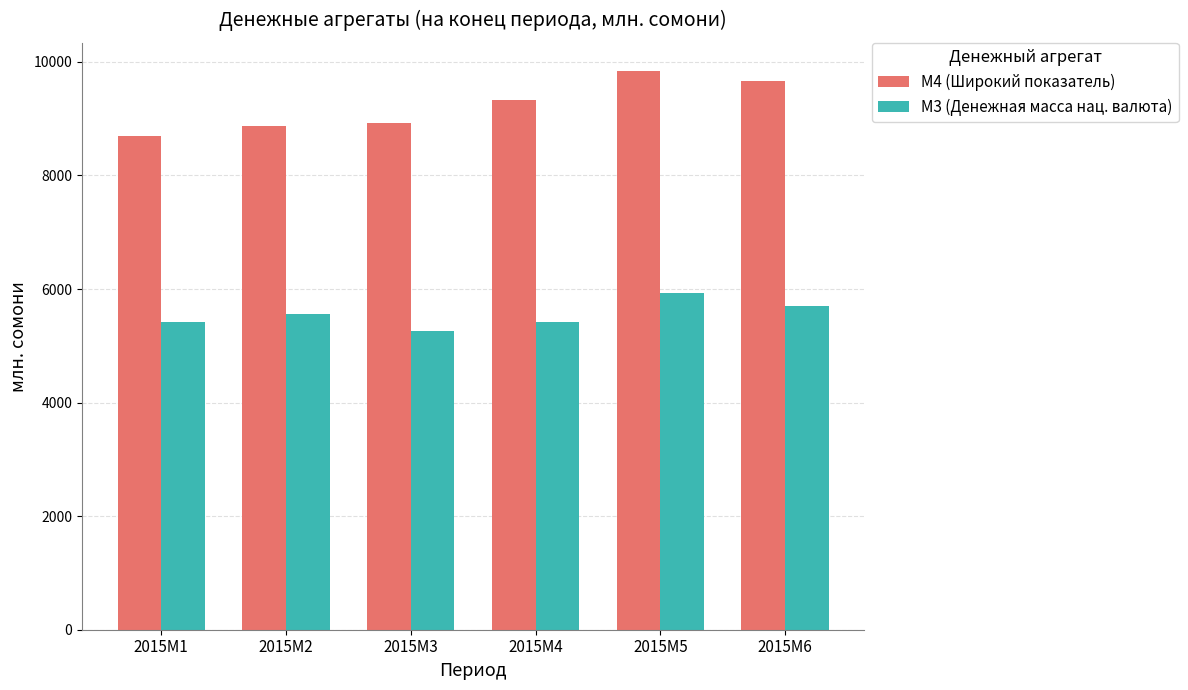

What are all the series names shown in the legend?

М4 (Широкий показатель), М3 (Денежная масса нац. валюта)